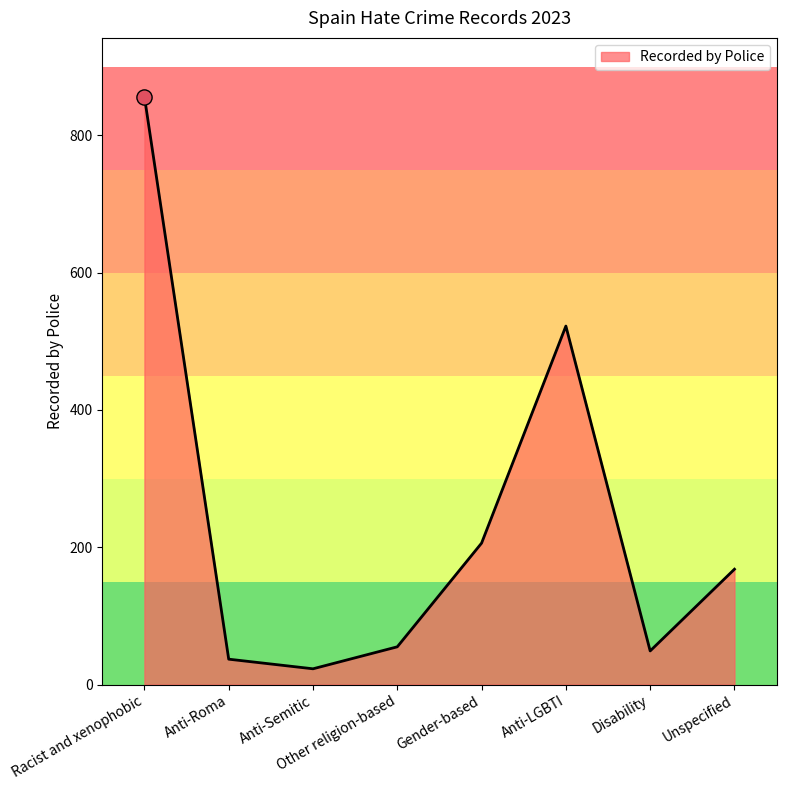

Approximately how many times larger is the value at Disability compared to Gender-based?

0.2